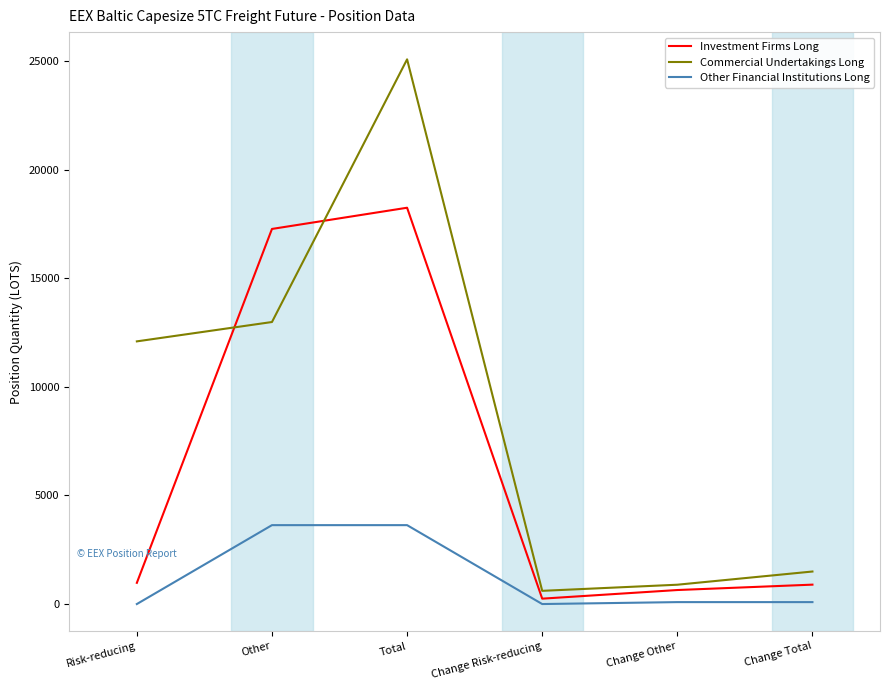

Between Change Risk-reducing and Change Other, which series saw the biggest shift?

Investment Firms Long